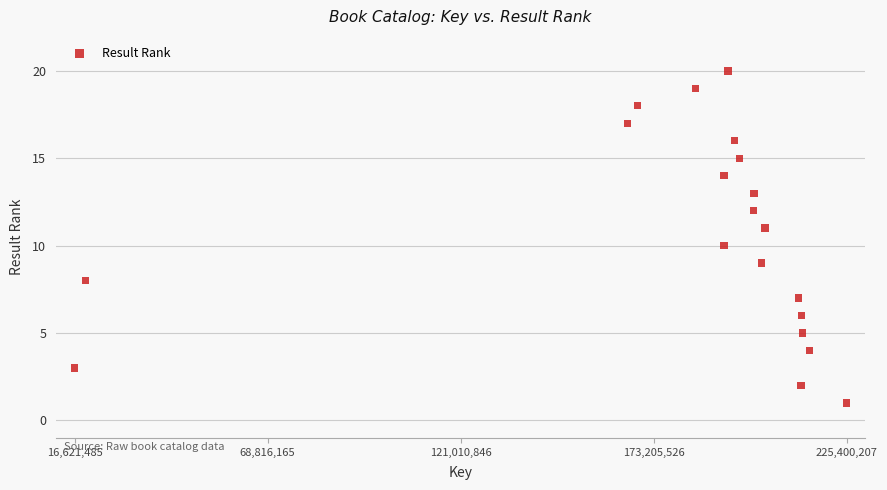

What is the range of Y values (max minus min)?

19